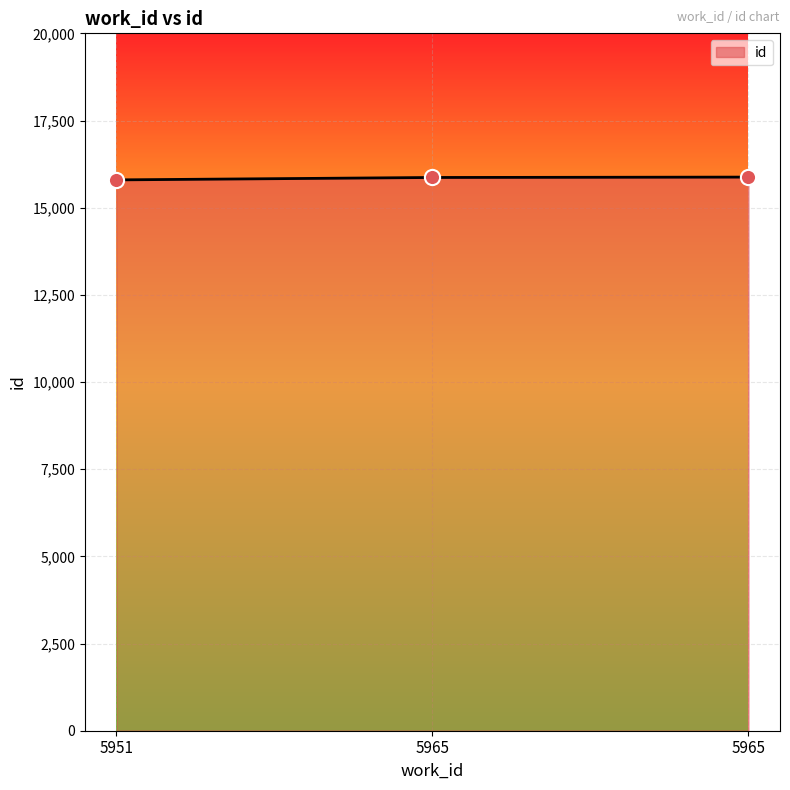

Between 5965 and 5965, which is larger?

5965